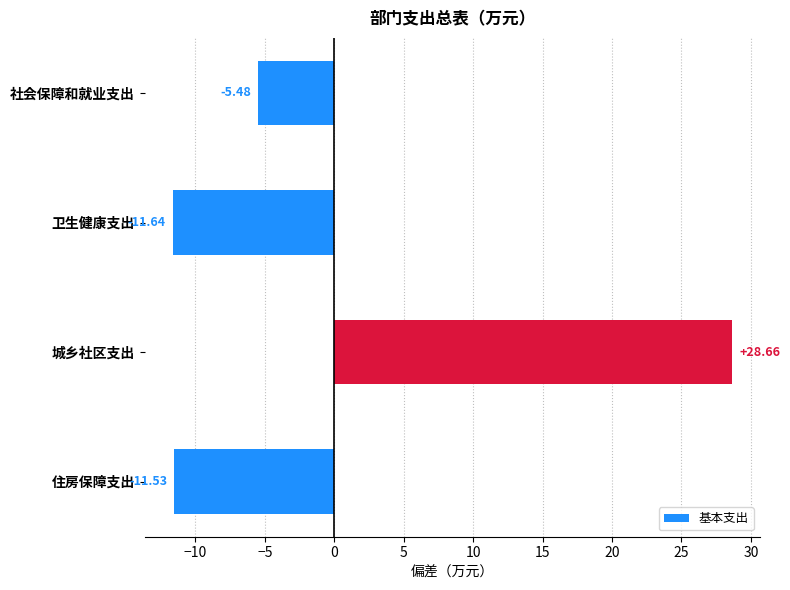

Where is the data nearest to the value 8?

社会保障和就业支出